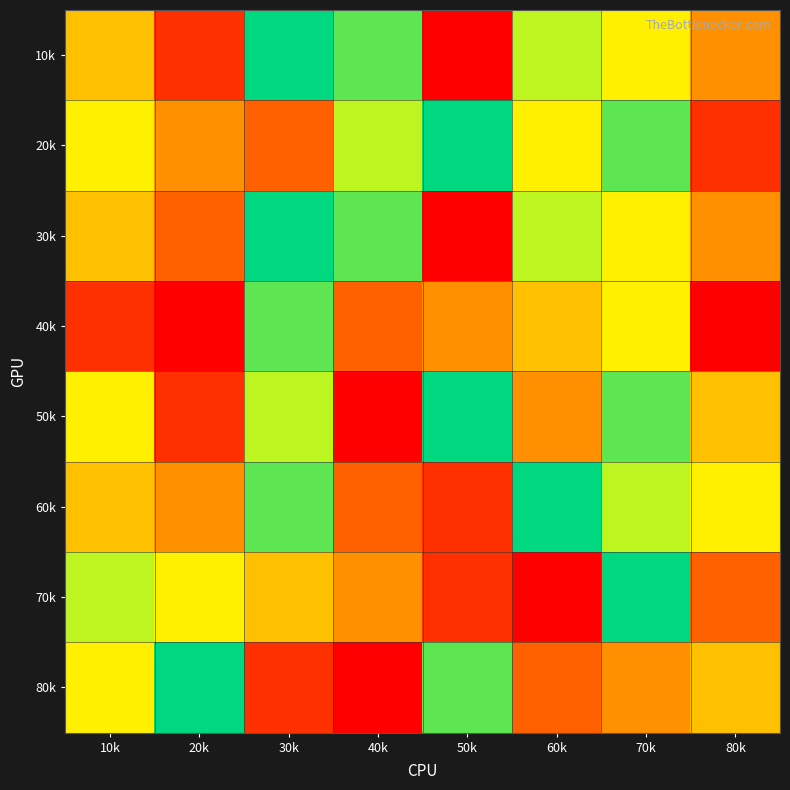

Which label corresponds to the largest value in the chart?

30k